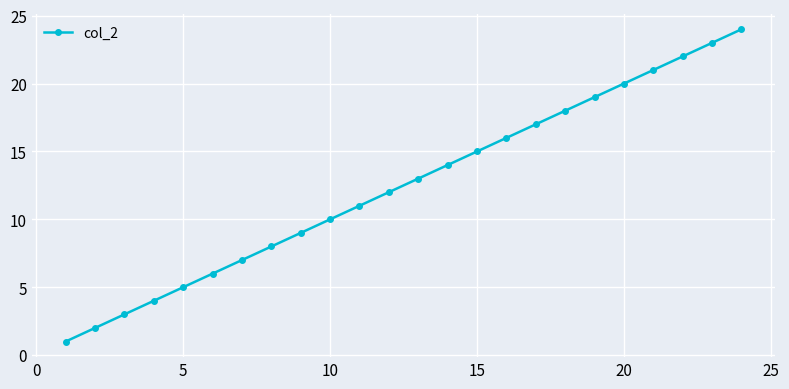

How many categories are shown in the chart?

24